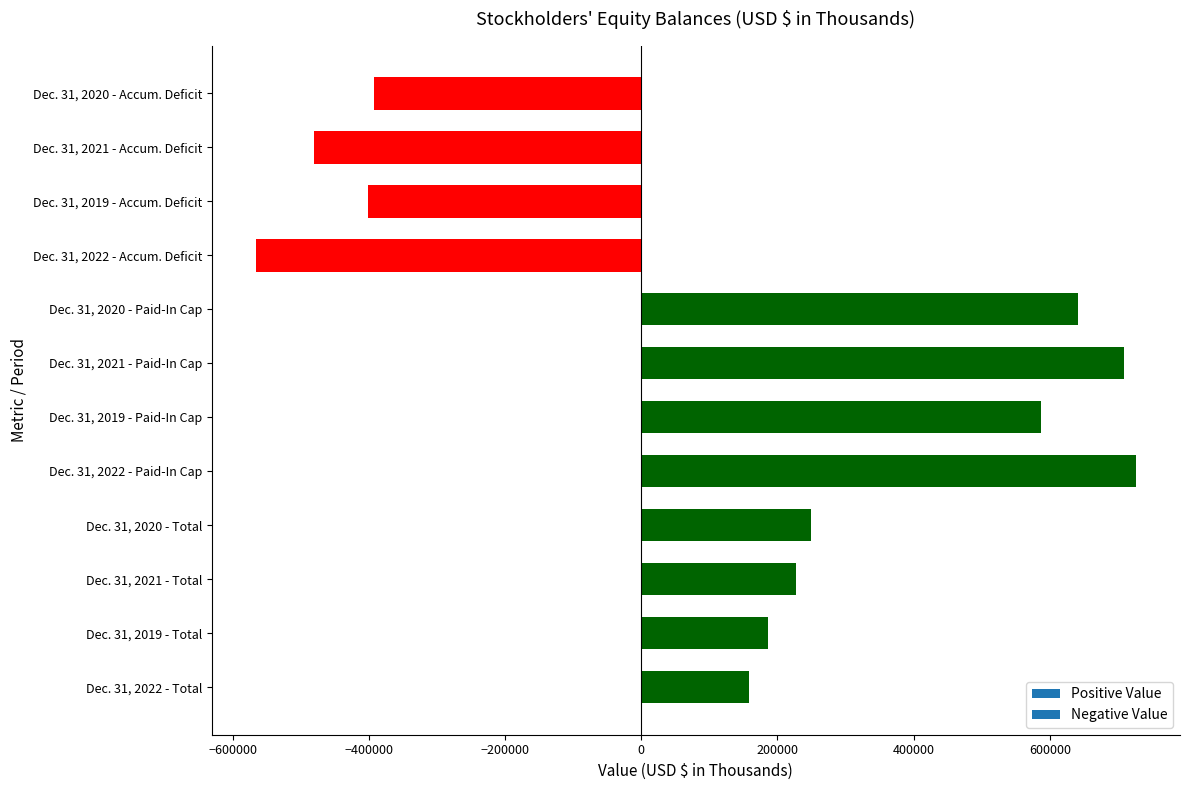

Rank the categories by value from highest to lowest.

Dec. 31, 2022 - Paid-In Cap, Dec. 31, 2021 - Paid-In Cap, Dec. 31, 2020 - Paid-In Cap, Dec. 31, 2019 - Paid-In Cap, Dec. 31, 2020 - Total, Dec. 31, 2021 - Total, Dec. 31, 2019 - Total, Dec. 31, 2022 - Total, Dec. 31, 2020 - Accum. Deficit, Dec. 31, 2019 - Accum. Deficit, Dec. 31, 2021 - Accum. Deficit, Dec. 31, 2022 - Accum. Deficit